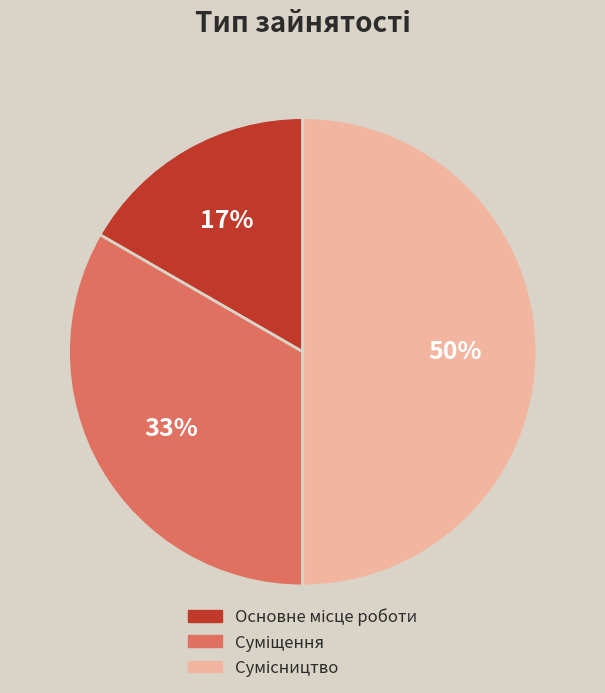

To the nearest percent, what is the difference between the largest and smallest slice percentages?

33%